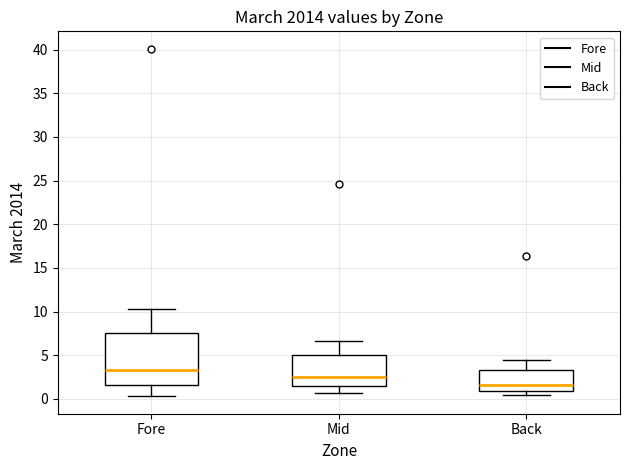

Reading left to right, transcribe this box plot: for each box, give where its median line is, the range the box spans, and where its two whiskers end, as read against the y-axis. The values are not printed on the chart, so give them approximately, as read against the axis.

Fore: median 3.5, box 1.5 to 7.5, whiskers 0.5 to 10.5
Mid: median 2.5, box 1.5 to 5.0, whiskers 0.5 to 6.5
Back: median 1.5, box 1.0 to 3.5, whiskers 0.5 to 4.5